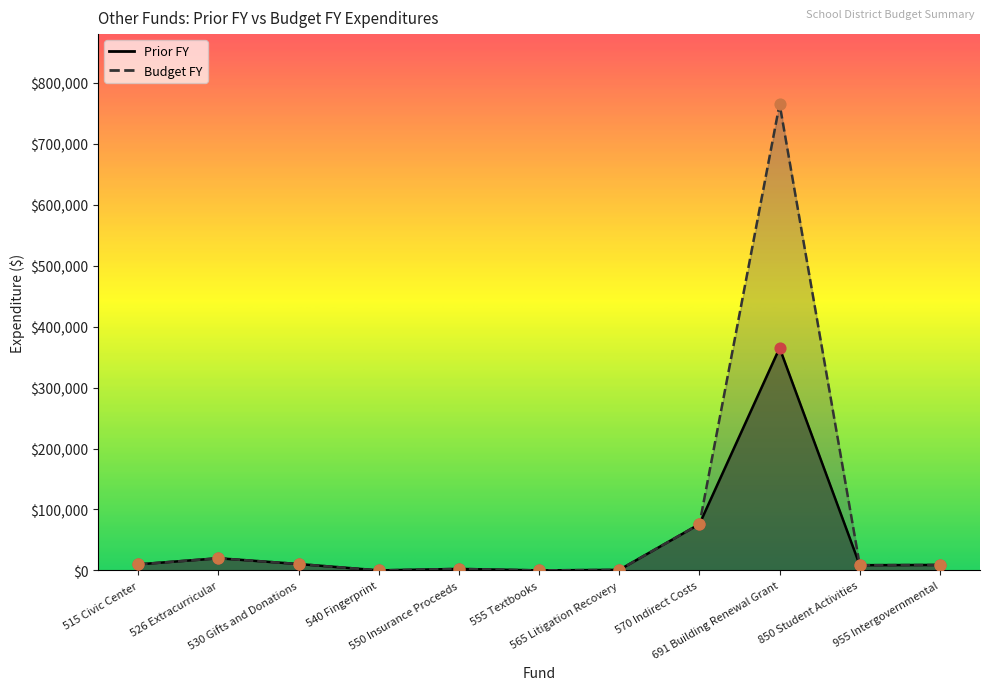

At which category is the sum across all series the highest?

691 Building Renewal Grant